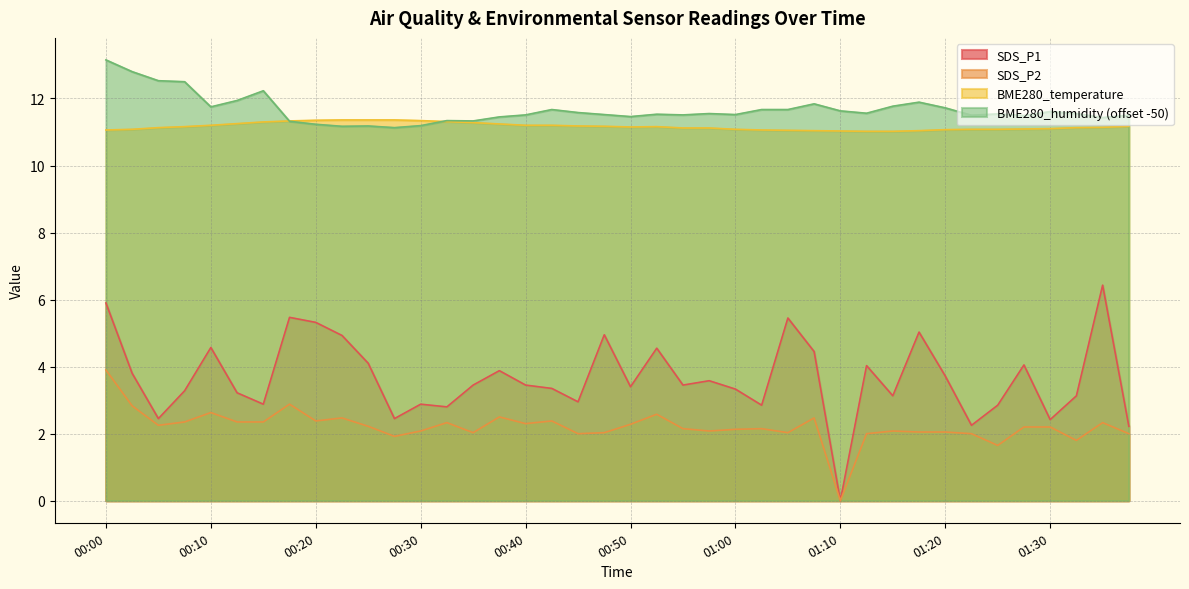

True or false: BME280_humidity has a value of 11.7 at 00:42.

True